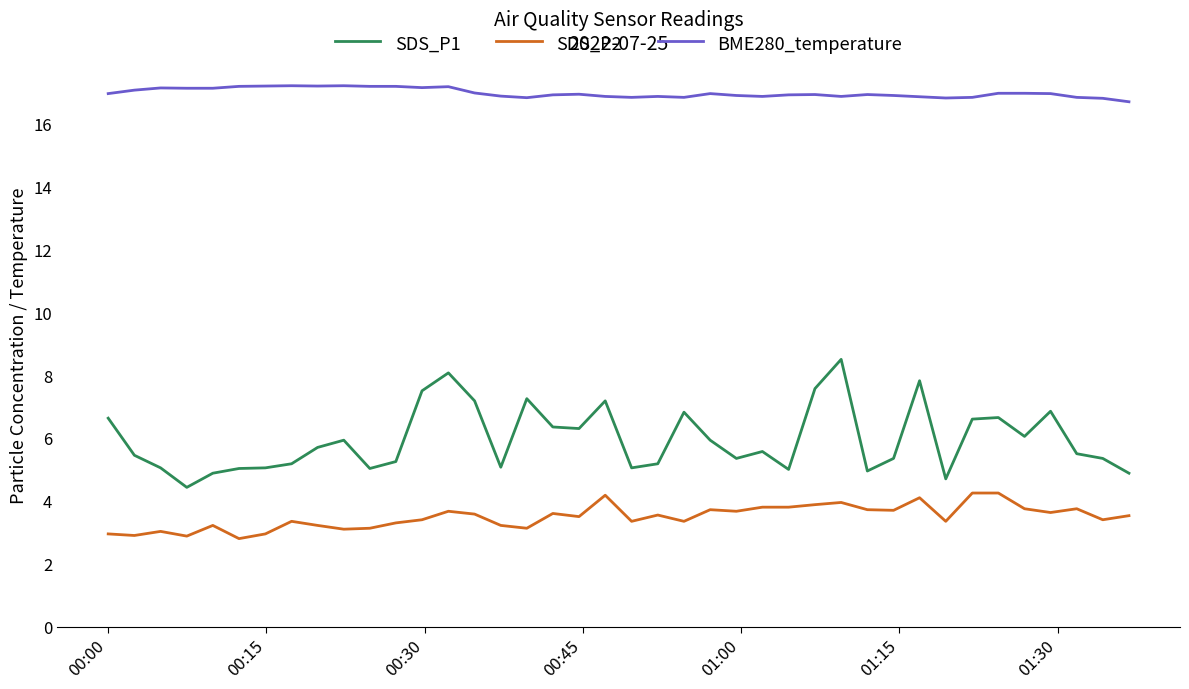

True or false: SDS_P2 and BME280_temperature intersect in this chart.

False